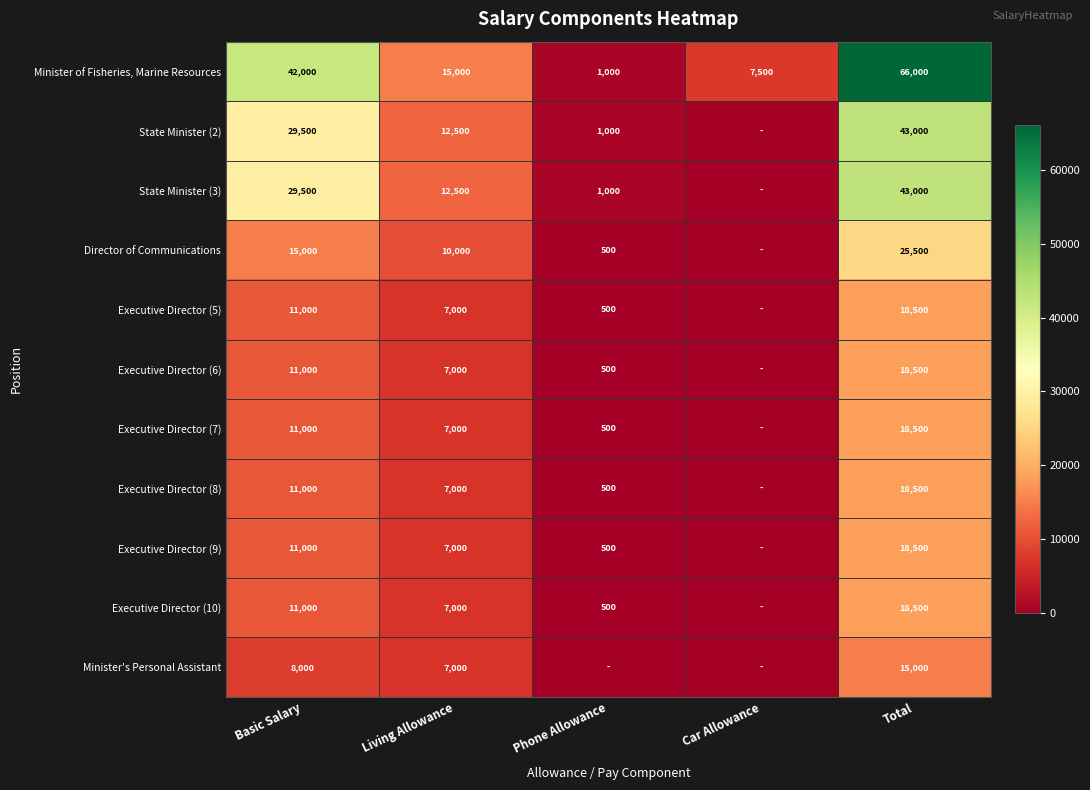

What is the total value across all series at Basic Salary?

190000